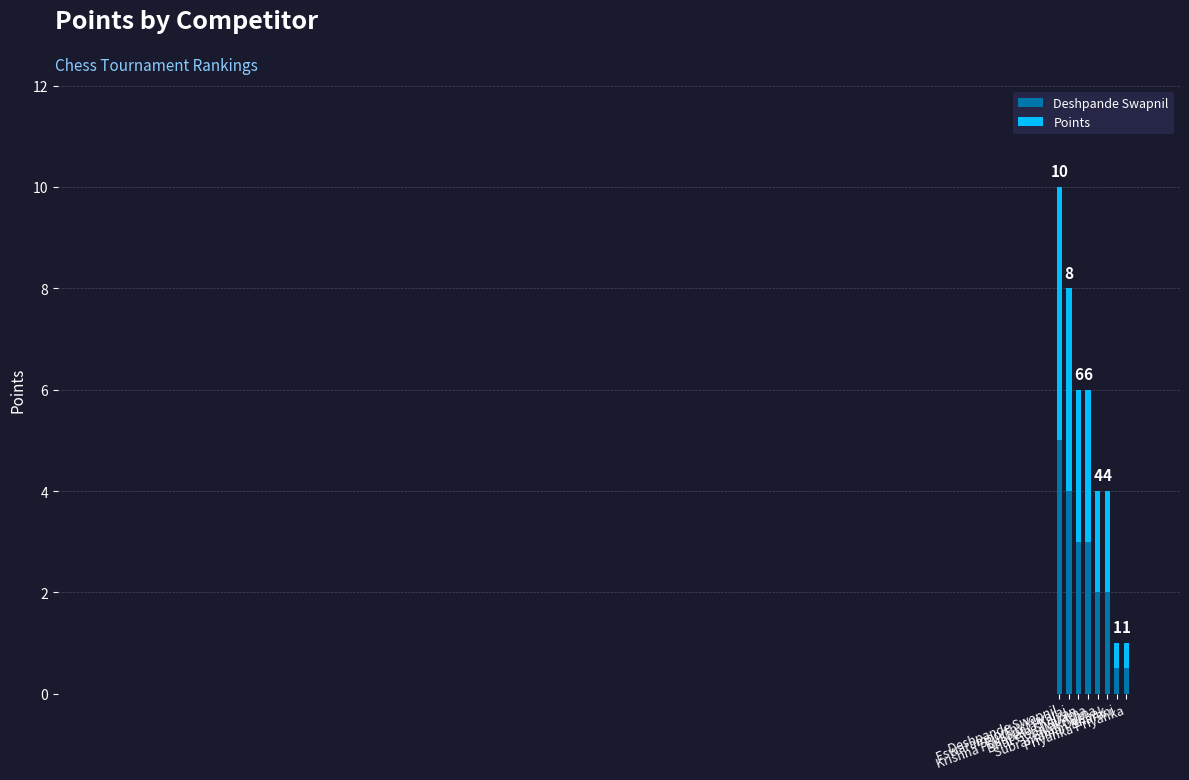

List the labels in order of value, smallest first.

Subramanian Bharani, Priyanka Priyanka, Bhat Gopalakrishna, Shah Deepak, Pushpala Kalyan, Krishna Pushpala Sivarama, Eswaramoorthy Yuvaraj, Deshpande Swapnil